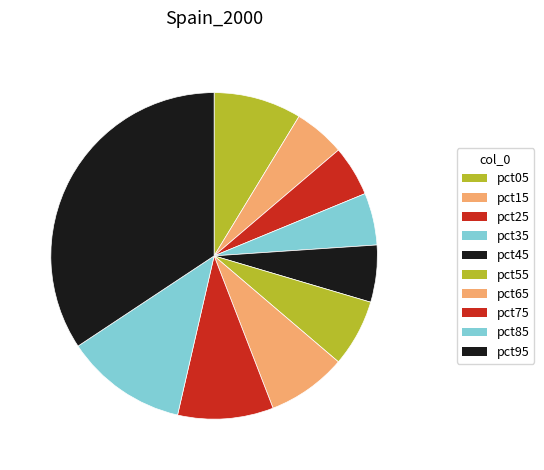

The pct95 slice represents 46% of the pie. True or false?

False